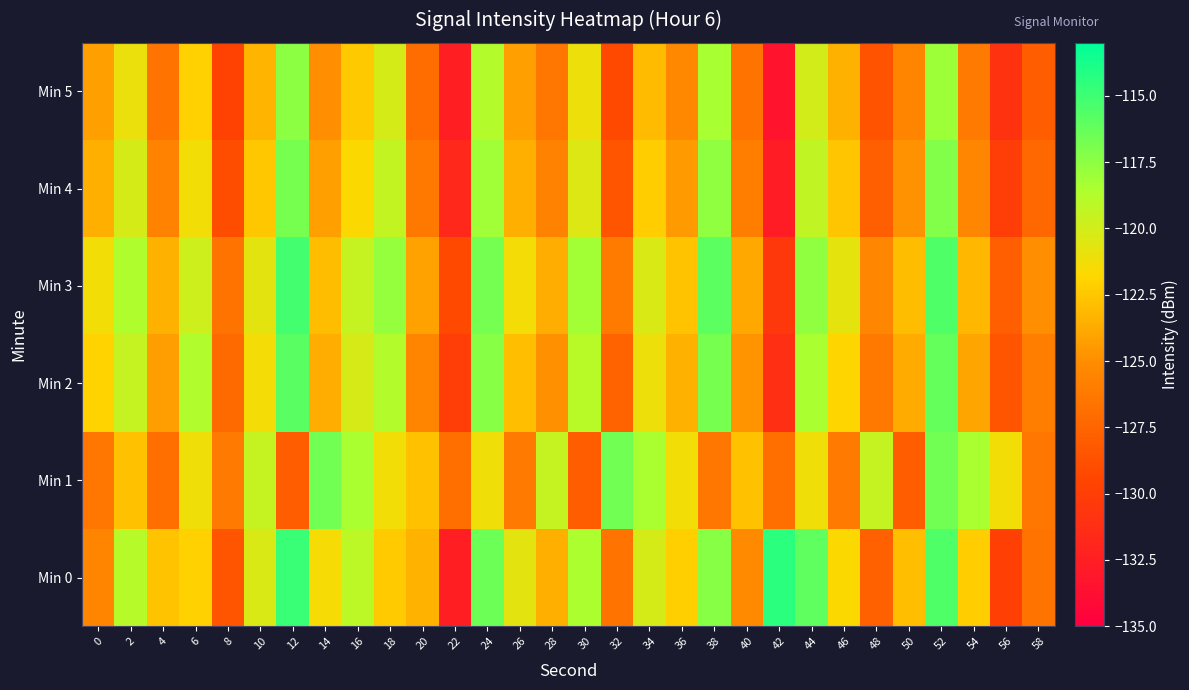

Reading right to left, what are all the values shown in this chart?

Min 0: 58=-126.6	56=-129.9	54=-122.3	52=-115.5	50=-122.8	48=-127.8	46=-121.7	44=-116.1	42=-114.4	40=-125.2	38=-117.3	36=-122.2	34=-120.1	32=-126.6	30=-118.5	28=-123.6	26=-120.7	24=-116.5	22=-132.5	20=-123.3	18=-122.3	16=-119.1	14=-121.5	12=-114.9	10=-120.3	8=-128.5	6=-122.0	4=-122.7	2=-118.8	0=-125.5
Min 1: 58=-126.5	56=-121.3	54=-118.5	52=-116.7	50=-128.0	48=-119.5	46=-126.2	44=-121.2	42=-126.9	40=-122.7	38=-126.5	36=-121.3	34=-118.5	32=-116.7	30=-128.0	28=-119.5	26=-126.2	24=-121.2	22=-126.9	20=-122.7	18=-121.3	16=-118.5	14=-116.7	12=-128.0	10=-119.5	8=-126.2	6=-121.2	4=-126.9	2=-122.7	0=-126.5
Min 2: 58=-125.9	56=-128.5	54=-124.0	52=-116.2	50=-123.7	48=-126.3	46=-121.9	44=-118.5	42=-131.2	40=-124.7	38=-116.8	36=-123.4	34=-121.1	32=-127.6	30=-119.0	28=-124.9	26=-122.8	24=-117.3	22=-130.1	20=-125.5	18=-118.8	16=-120.2	14=-123.6	12=-115.9	10=-121.4	8=-127.1	6=-118.7	4=-124.3	2=-119.5	0=-122.0
Min 3: 58=-125.0	56=-127.8	54=-123.2	52=-115.5	50=-122.9	48=-125.4	46=-120.8	44=-117.6	42=-130.5	40=-123.8	38=-116.0	36=-122.7	34=-120.3	32=-126.1	30=-118.2	28=-123.6	26=-121.4	24=-116.7	22=-129.3	20=-124.1	18=-117.8	16=-119.5	14=-122.9	12=-115.2	10=-120.7	8=-126.5	6=-119.8	4=-123.4	2=-118.6	0=-121.3
Min 4: 58=-127.3	56=-130.1	54=-125.4	52=-117.2	50=-124.8	48=-127.8	46=-122.6	44=-119.3	42=-132.7	40=-125.9	38=-117.6	36=-124.5	34=-122.2	32=-128.5	30=-120.4	28=-125.7	26=-123.5	24=-118.1	22=-131.8	20=-126.3	18=-119.4	16=-121.7	14=-124.2	12=-116.8	10=-122.5	8=-128.9	6=-121.3	4=-125.7	2=-120.1	0=-123.5
Min 5: 58=-128.0	56=-130.9	54=-126.2	52=-118.0	50=-125.5	48=-128.6	46=-123.4	44=-120.0	42=-133.4	40=-126.6	38=-118.4	36=-125.3	34=-123.0	32=-129.2	30=-121.1	28=-126.4	26=-124.2	24=-118.8	22=-132.5	20=-127.0	18=-120.1	16=-122.4	14=-125.0	12=-117.5	10=-123.3	8=-129.7	6=-122.1	4=-126.5	2=-121.0	0=-124.2